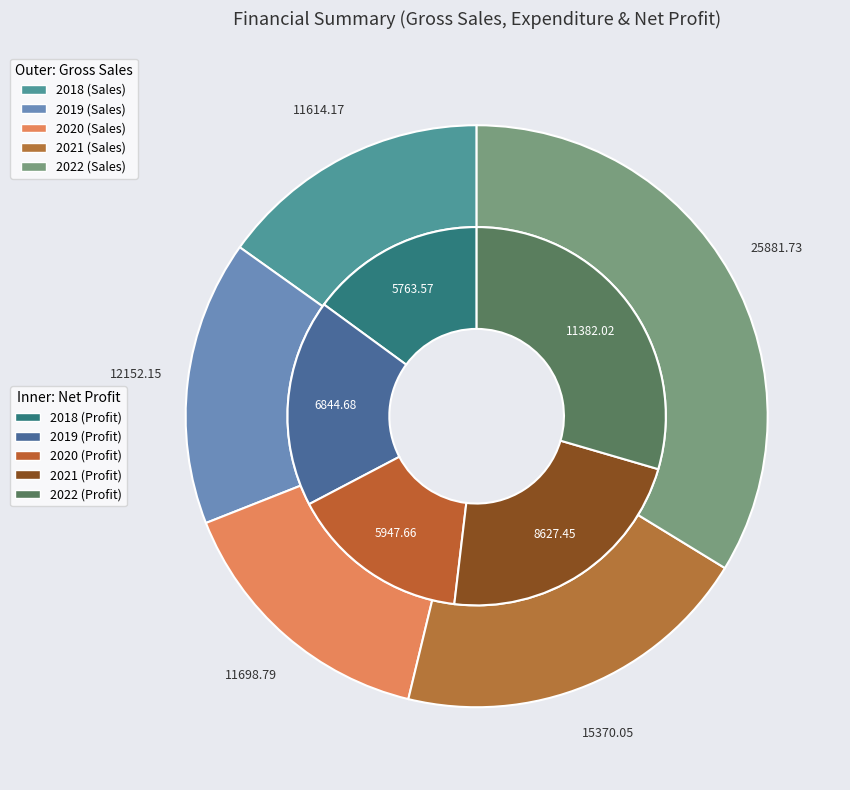

To the nearest percent, what is the difference between the largest and smallest slice percentages?

19%